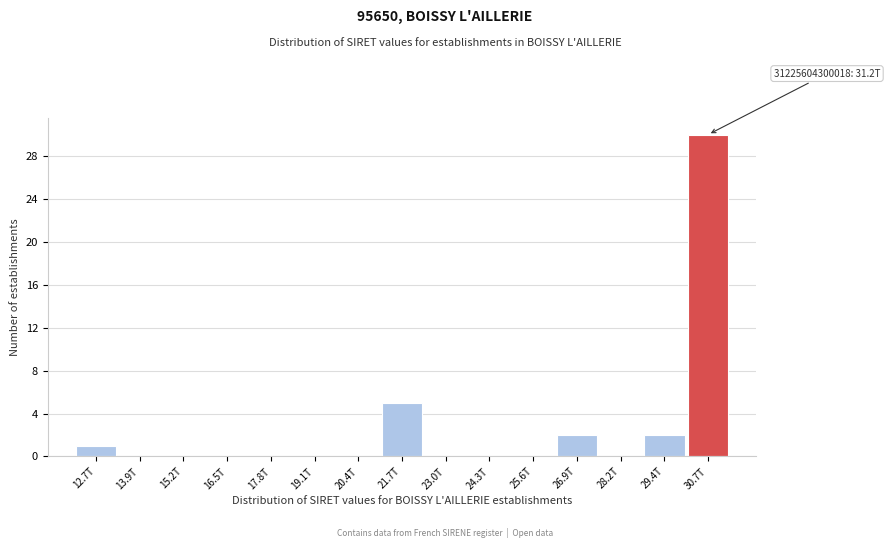

Reading right to left, transcribe all the data shown in this chart.

30.7T=30	29.4T=2	28.2T=0	26.9T=2	25.6T=0	24.3T=0	23.0T=0	21.7T=5	20.4T=0	19.1T=0	17.8T=0	16.5T=0	15.2T=0	13.9T=0	12.7T=1